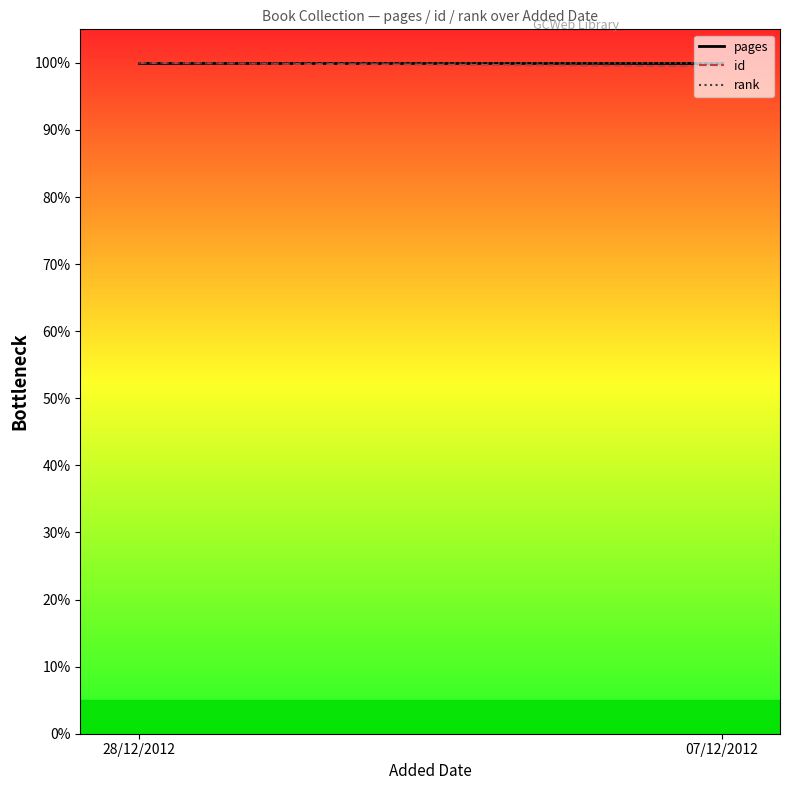

At which category is the sum across all series the highest?

28/12/2012